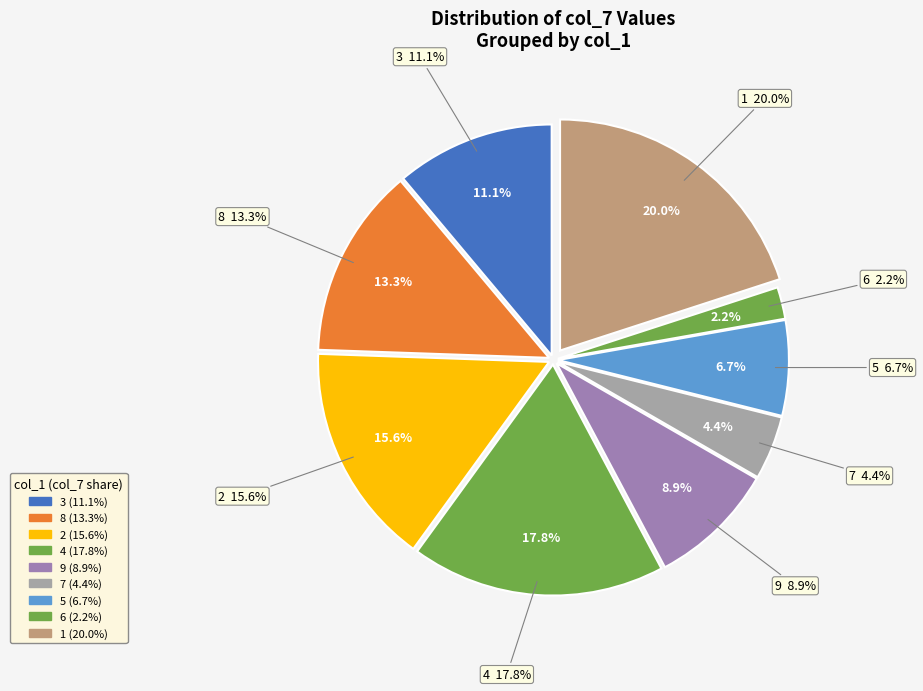

Does 7 represent more than half of the total?

No